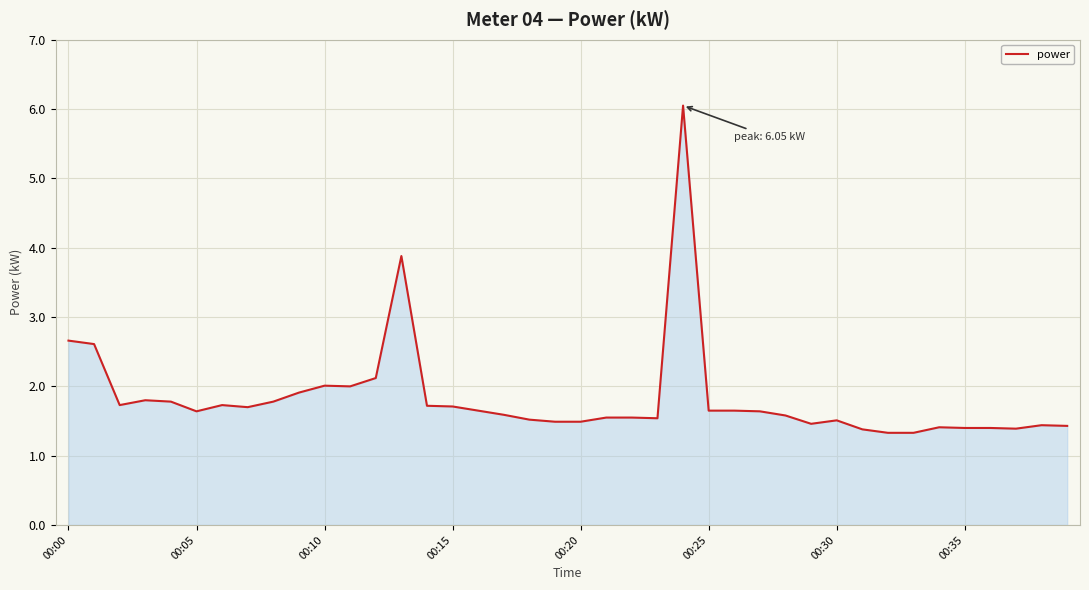

What is the smallest value displayed?

1.3